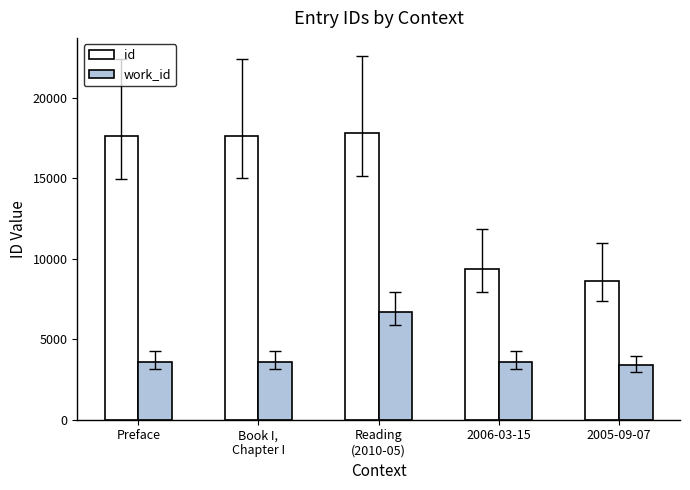

At which label is id closest to 13229?

2006-03-15